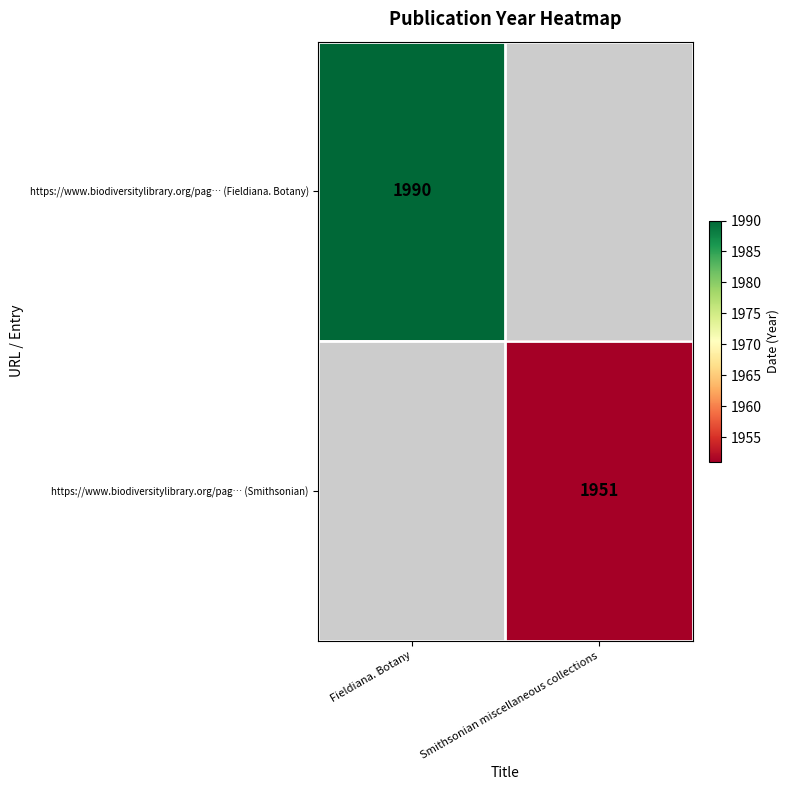

True or false: https://www.biodiversitylibrary.org/pag… (Smithsonian) has a value of 3195 at Smithsonian miscellaneous collections.

False